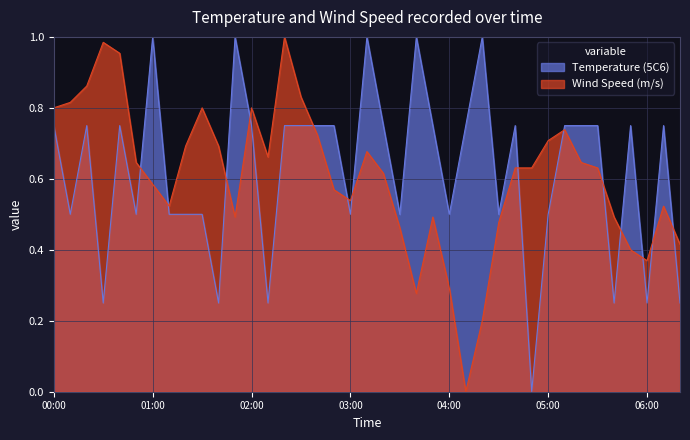

The value of Temperature (5C6) at 01:30 is 0.5. True or false?

True